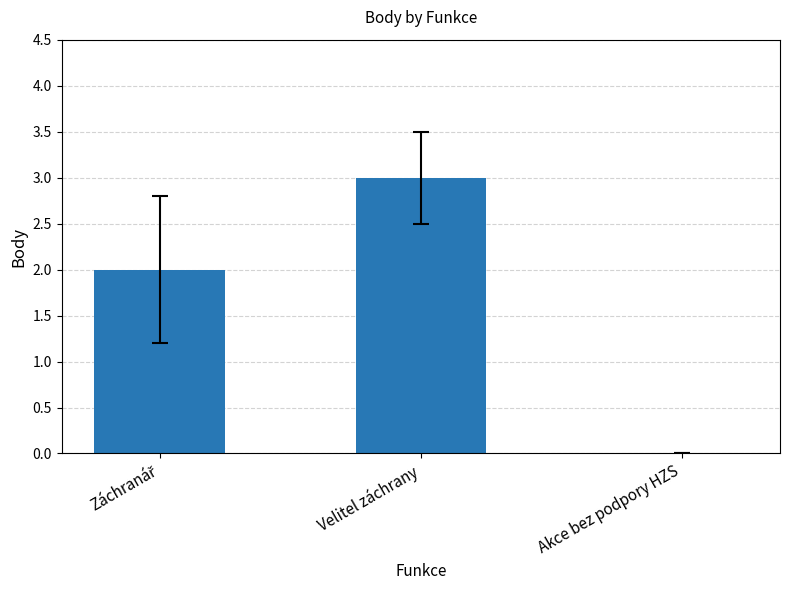

Is it true that the value at Velitel záchrany is 3?

True